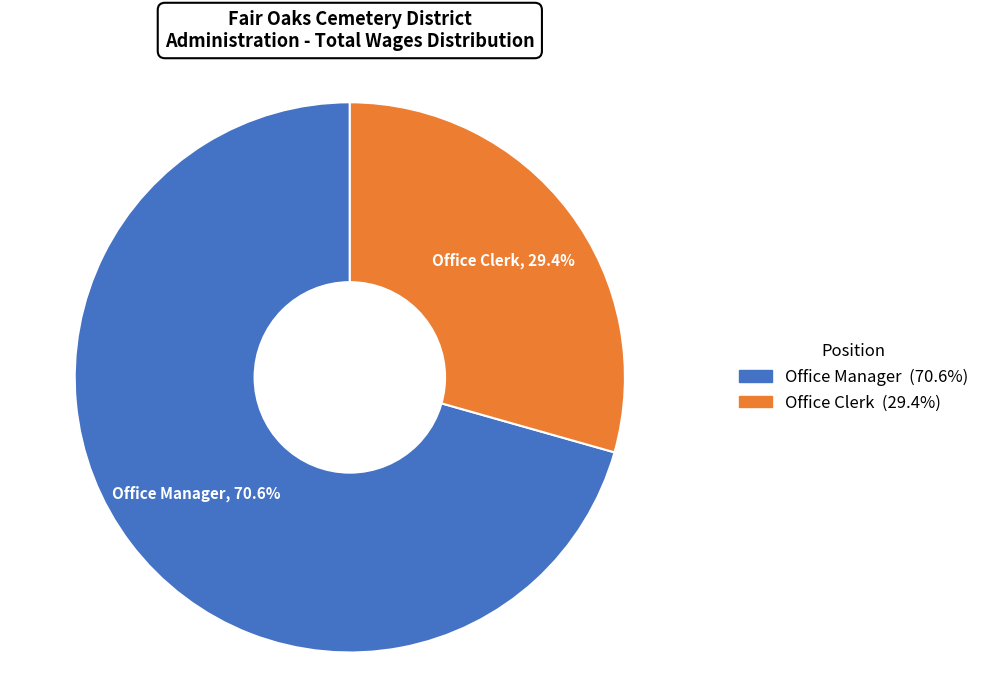

What is the total percentage of Office Manager and Office Clerk?

100.0%